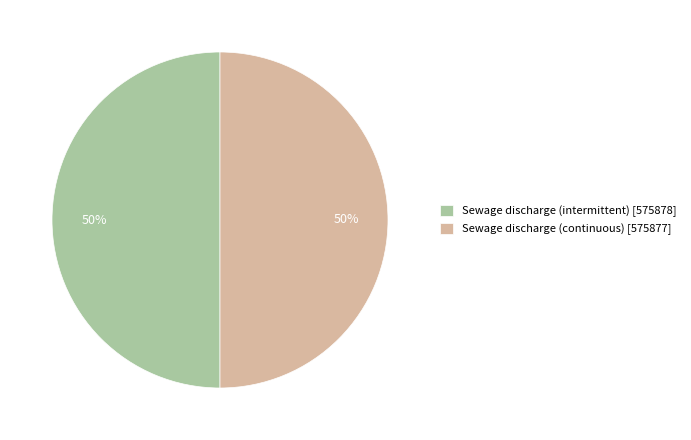

To the nearest percent, what is the average slice percentage?

50%